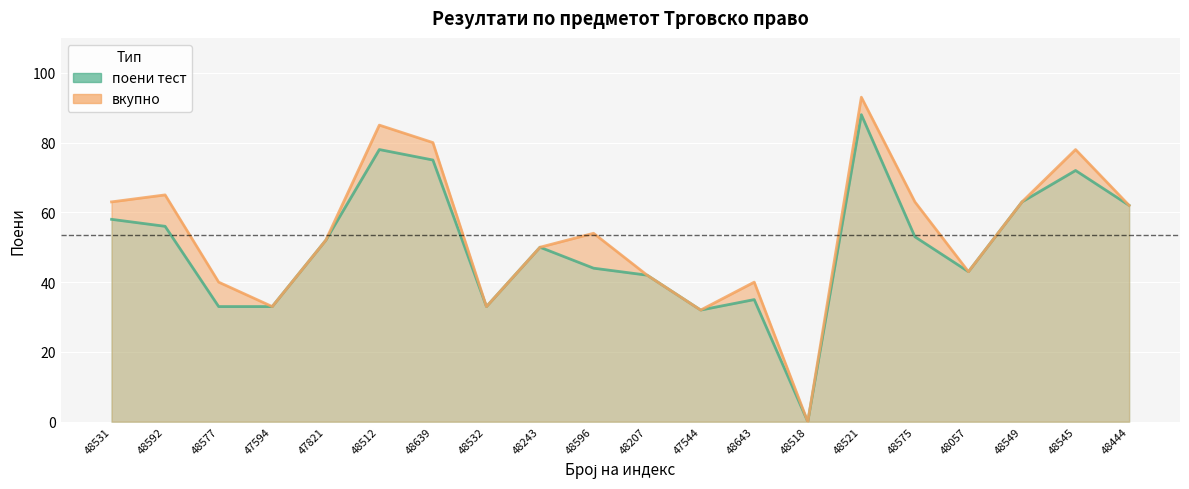

Reading left to right, list all the values displayed in this chart.

поени тест: 58	56	33	33	52	78	75	33	50	44	42	32	35	0	88	53	43	63	72	62
вкупно: 63	65	40	33	52	85	80	33	50	54	42	32	40	0	93	63	43	63	78	62